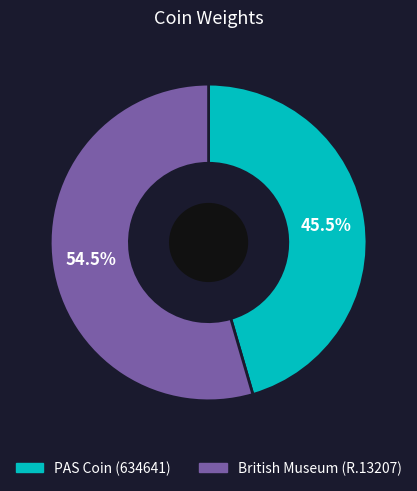

Which category accounts for the majority?

British Museum (R.13207)